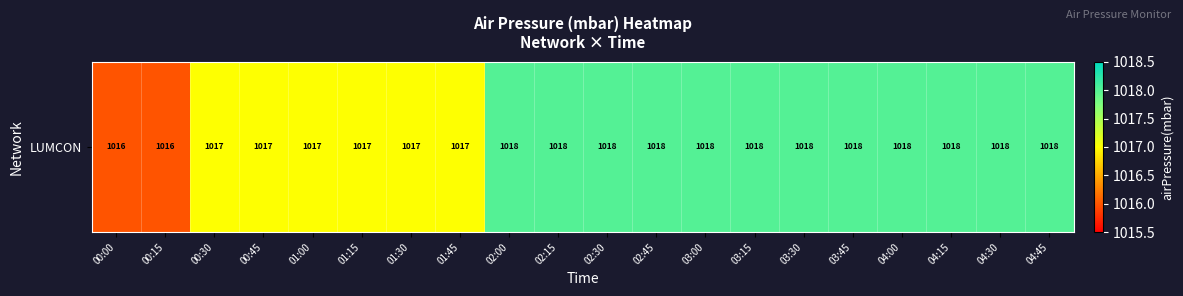

Rank the categories by value from highest to lowest.

02:00, 02:15, 02:30, 02:45, 03:00, 03:15, 03:30, 03:45, 04:00, 04:15, 04:30, 04:45, 00:30, 00:45, 01:00, 01:15, 01:30, 01:45, 00:00, 00:15